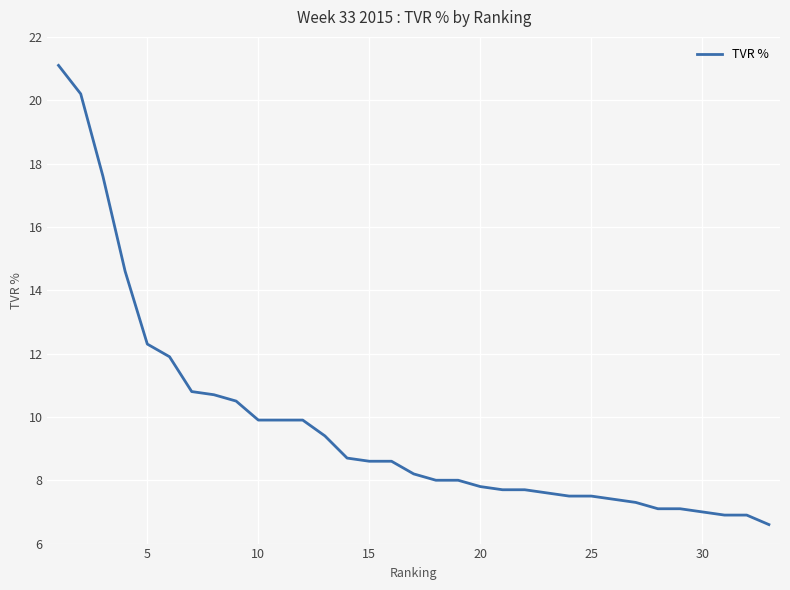

What is the difference between the maximum and minimum values?

14.5